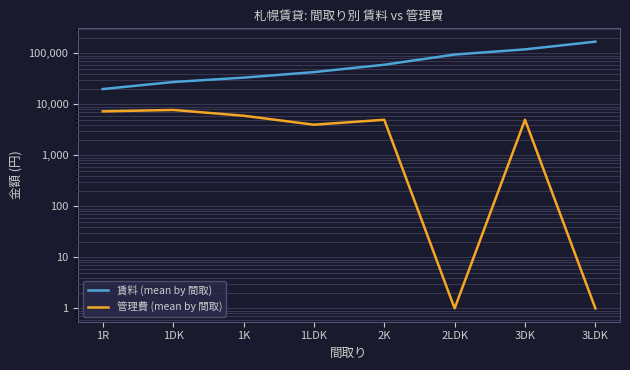

Is it true that 管理費 (mean by 間取) equals 1249 at 1LDK?

False